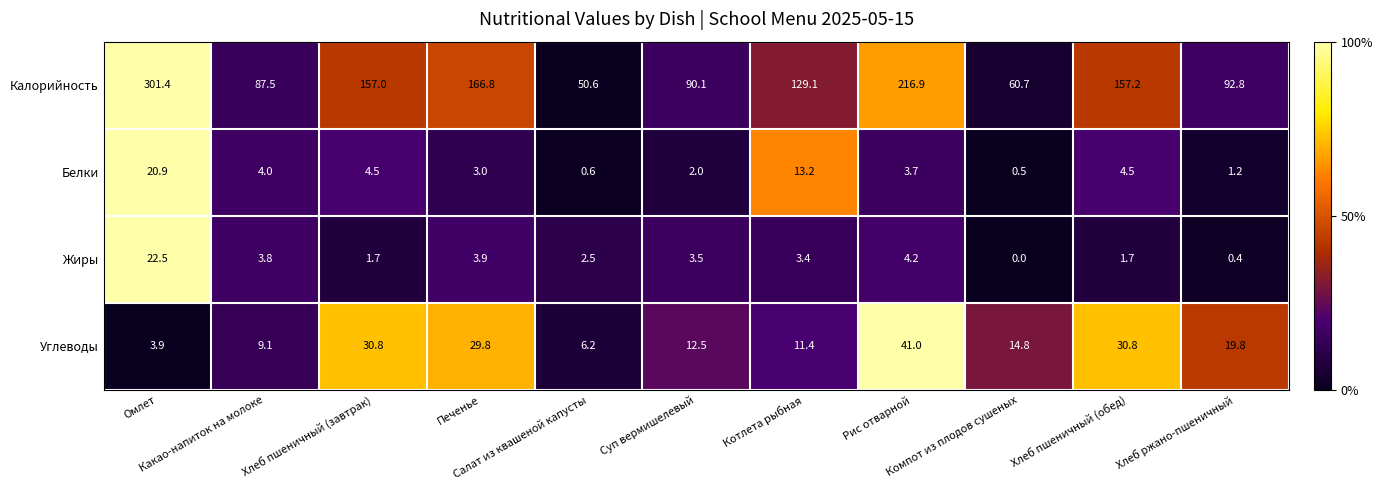

What is the lowest value of the Белки series?

0.5